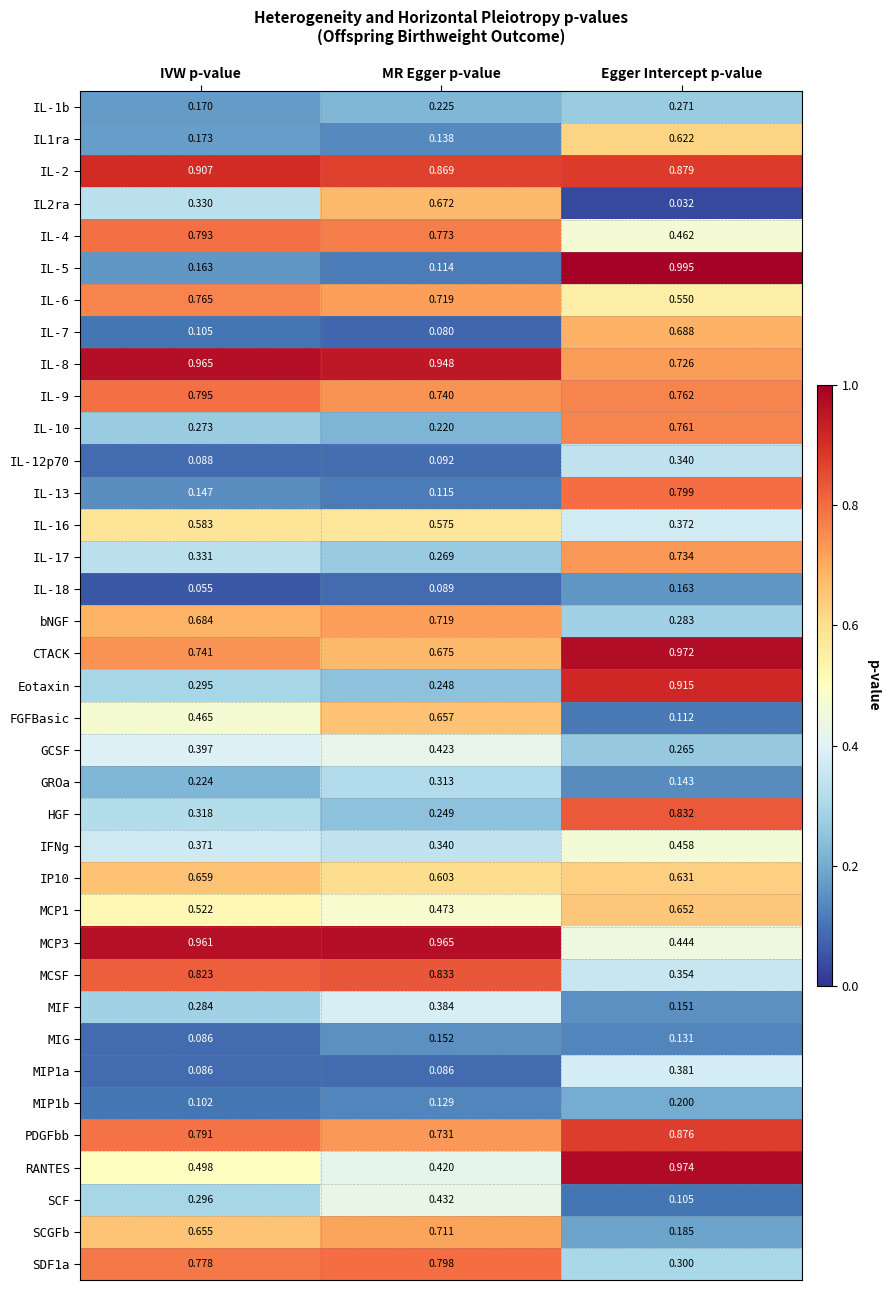

At which category is the sum across all series the highest?

Egger Intercept p-value